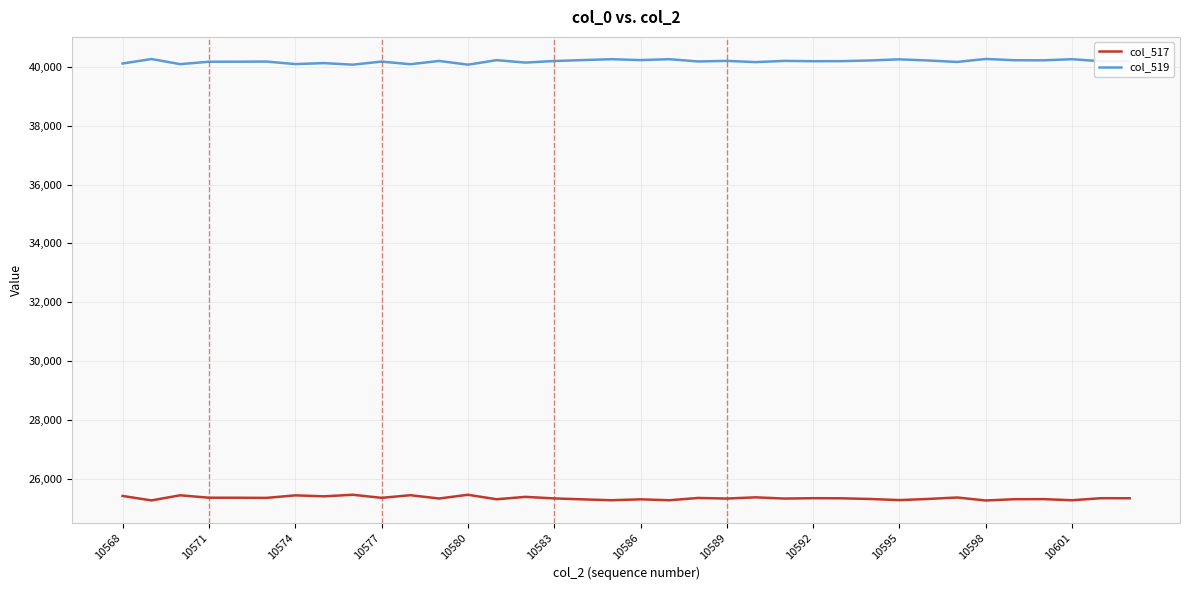

True or false: col_517 and col_519 cross at least once.

False